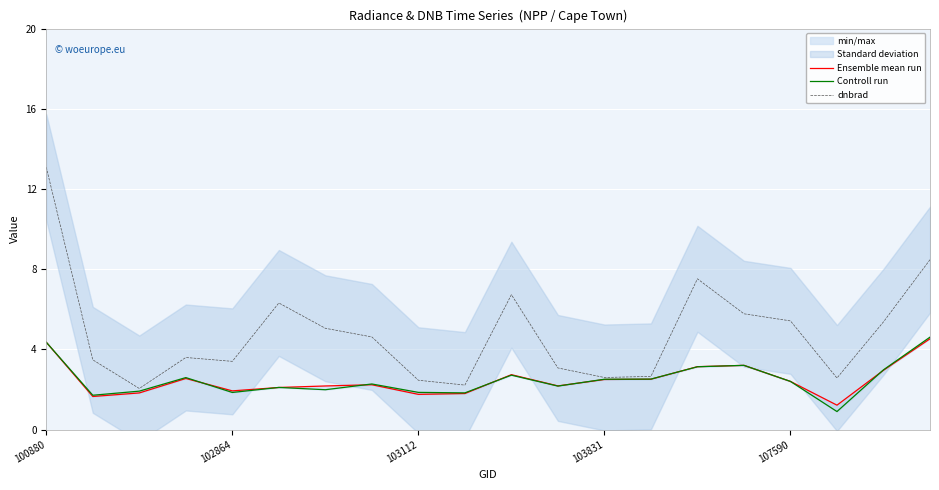

Between 7 and 19, which series saw the biggest shift?

dnbrad